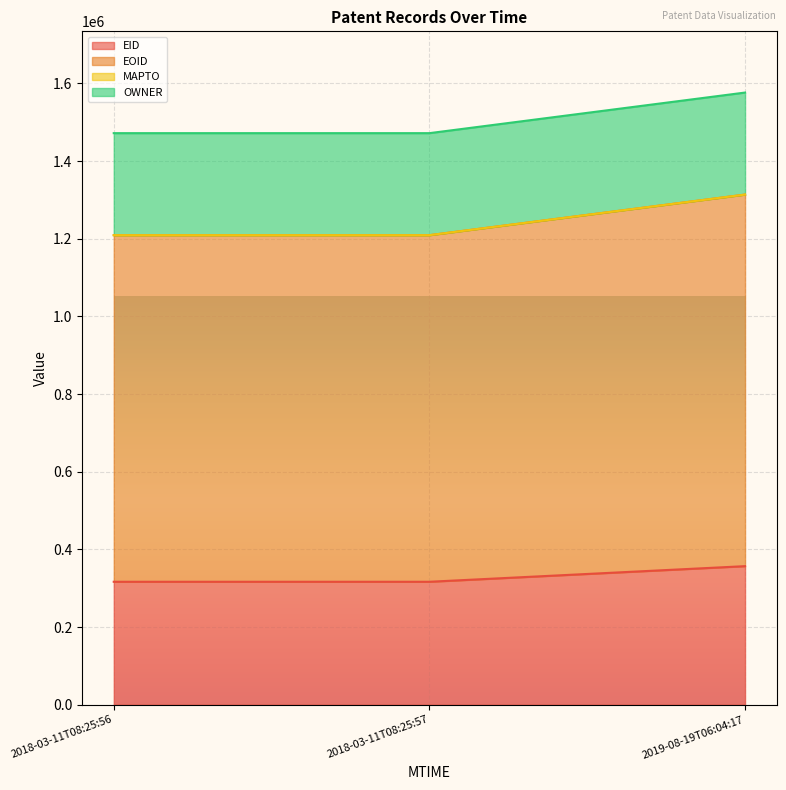

What is the value of the EID point at the 1st from the left?

316594